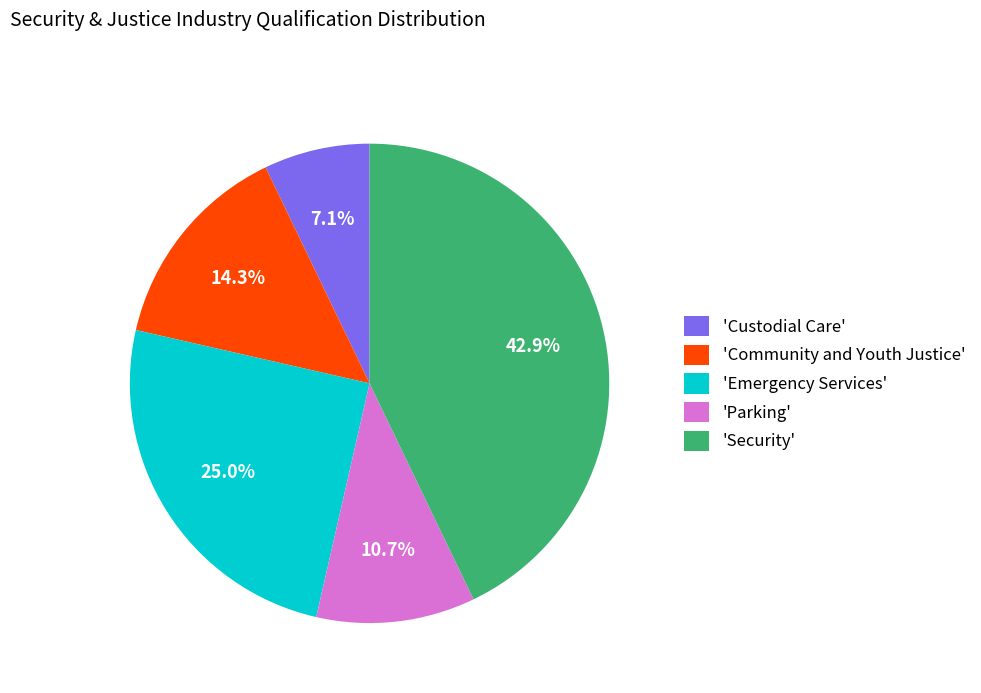

Which slice is the smallest?

'Custodial Care'